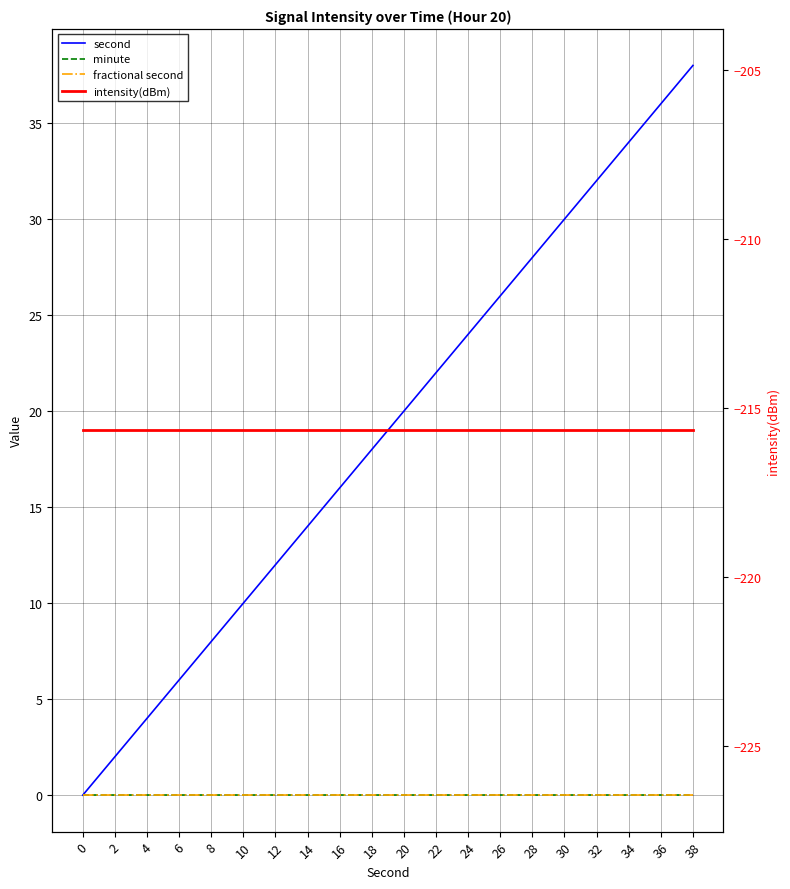

What is the value of the intensity(dBm) point at the 10th from the left?

-215.7